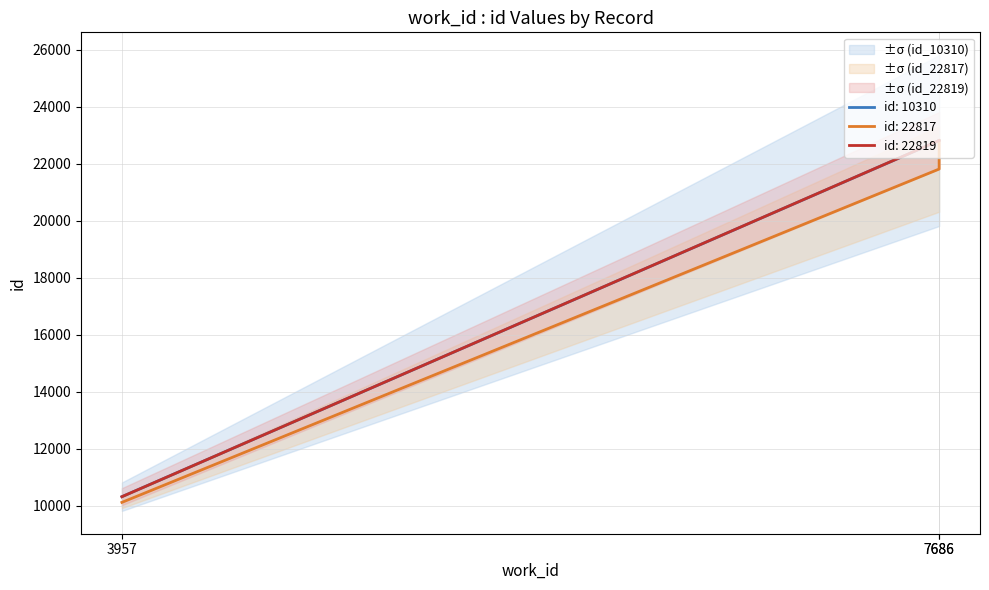

Rank the categories by id_upper value from lowest to highest.

3957, 7686, 7686